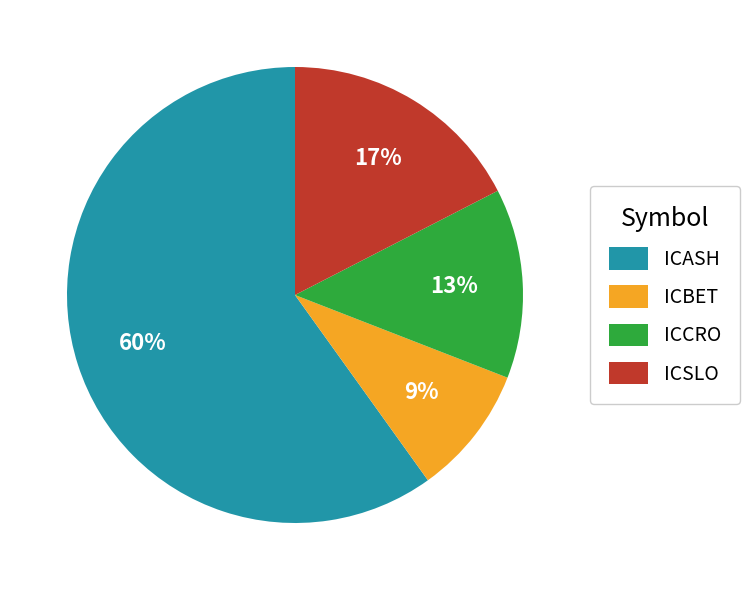

True or false: ICASH accounts for 72% of the total.

False